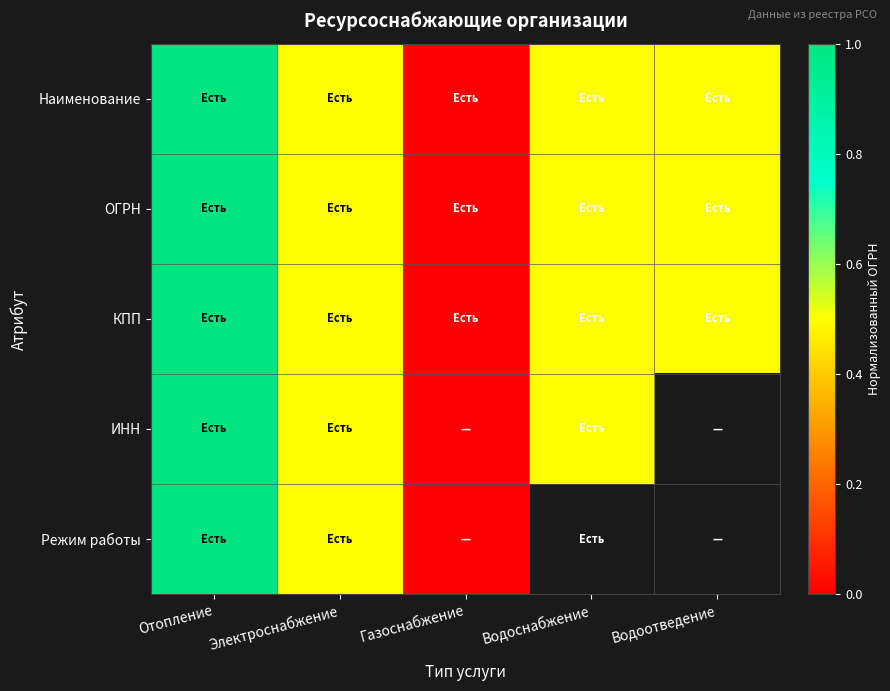

Which series has the widest spread of values?

Наименование